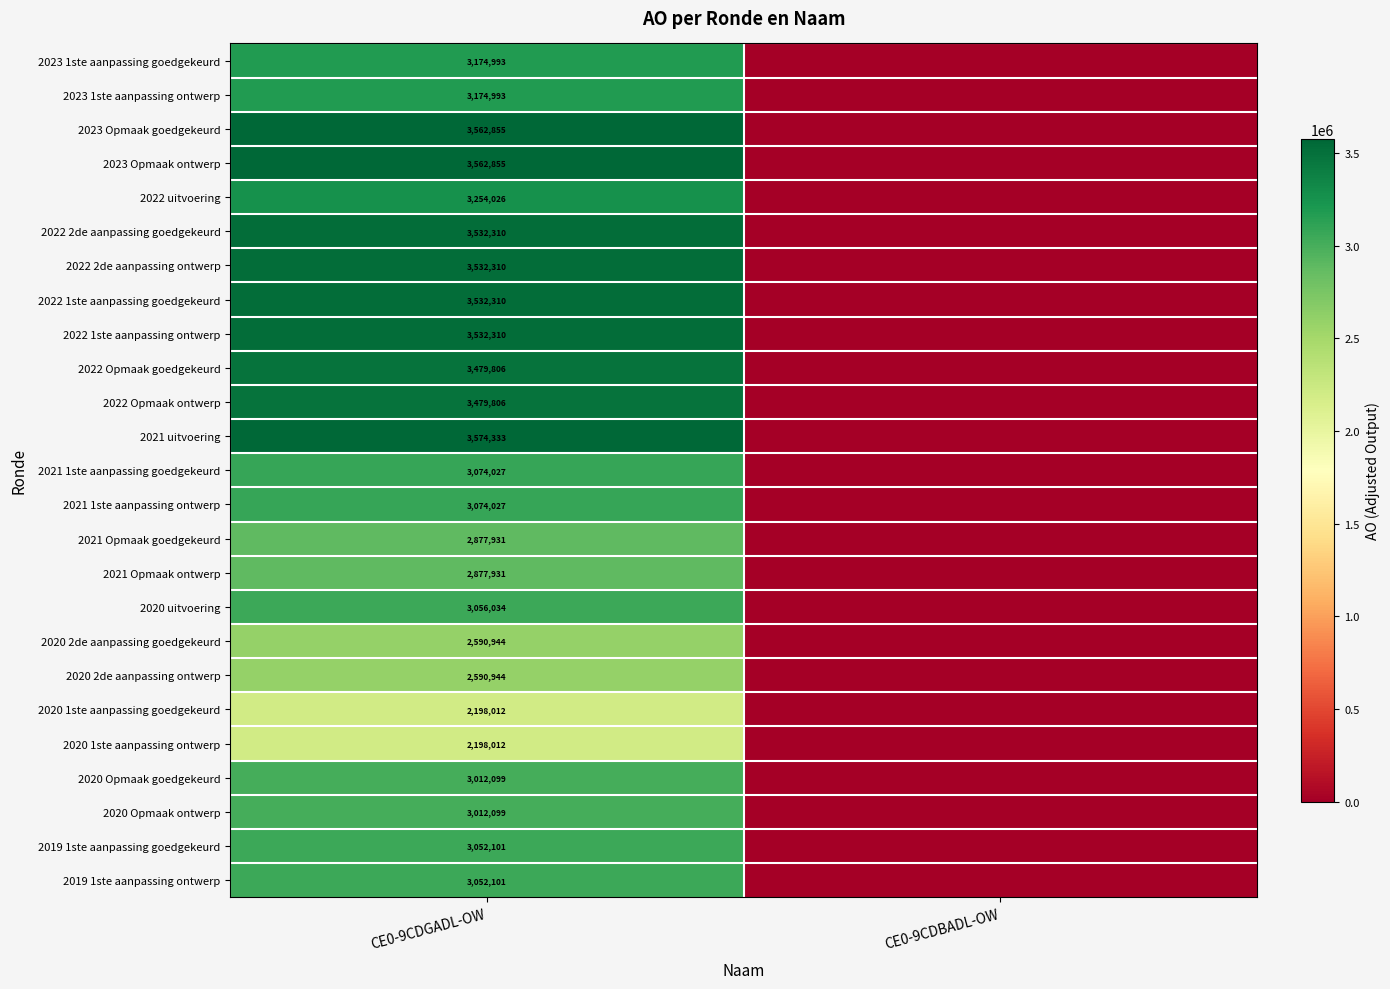

The value of 2022 Opmaak goedgekeurd at CE0-9CDGADL-OW is 3479806. True or false?

True